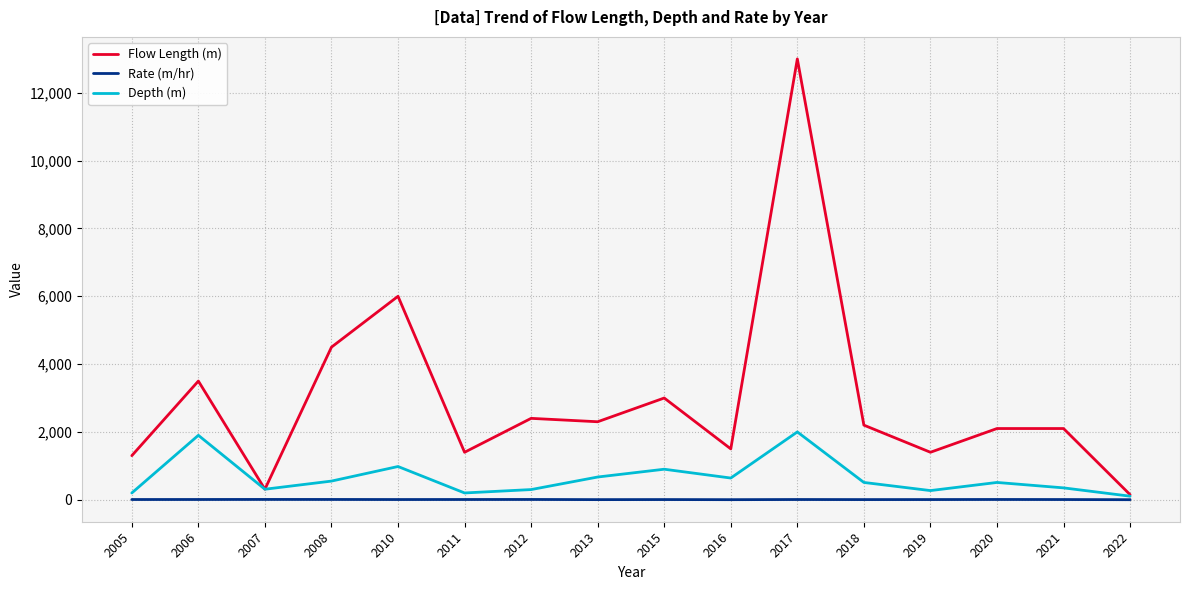

At which label does Flow Length (m) reach its peak?

2017